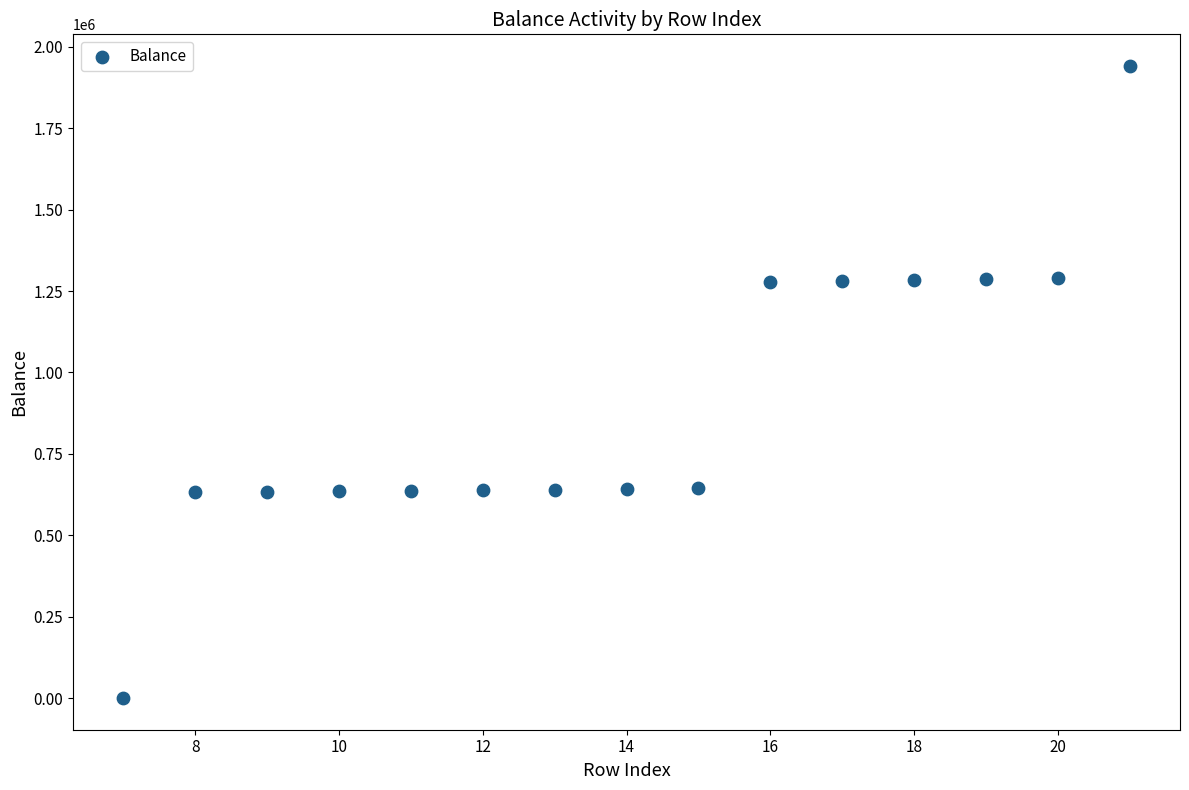

What is the range of X values (max minus min)?

14.0